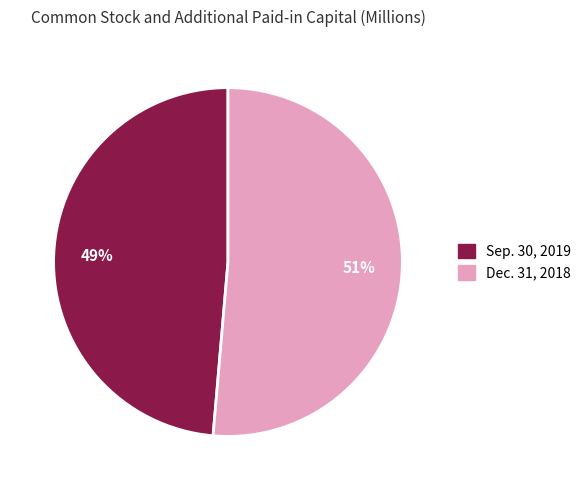

Which category accounts for the majority?

Dec. 31, 2018